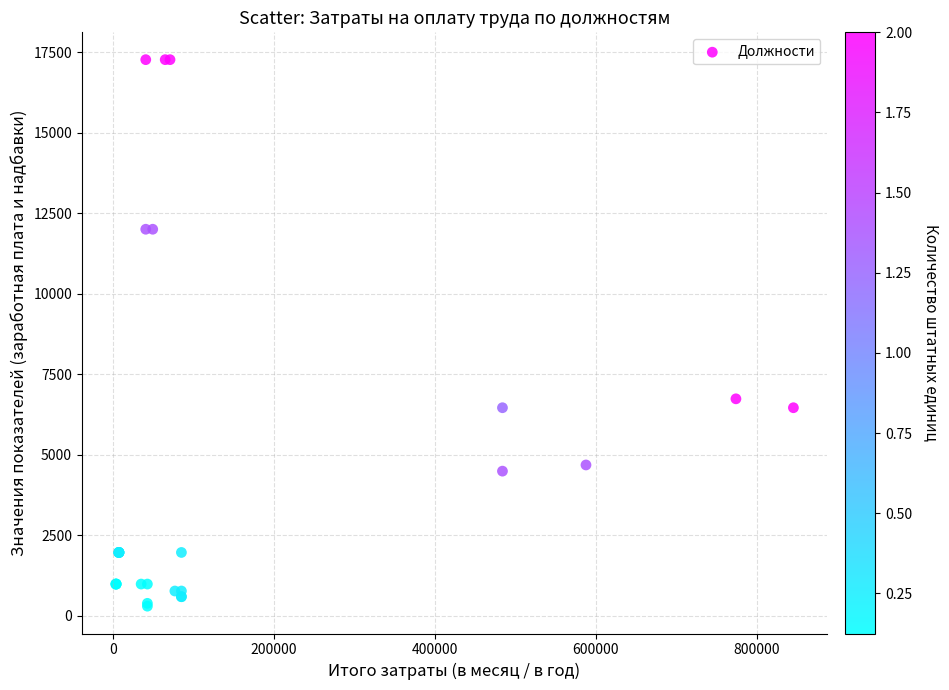

What Y value in the scatter plot is closest to 8781?

6734.7